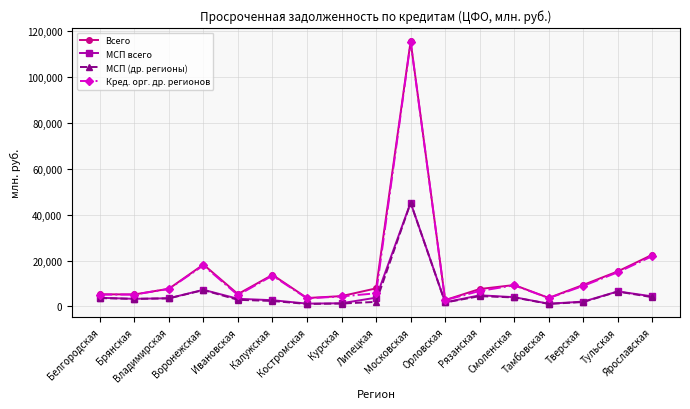

What is the approximate value of Всего at Брянская?

5232